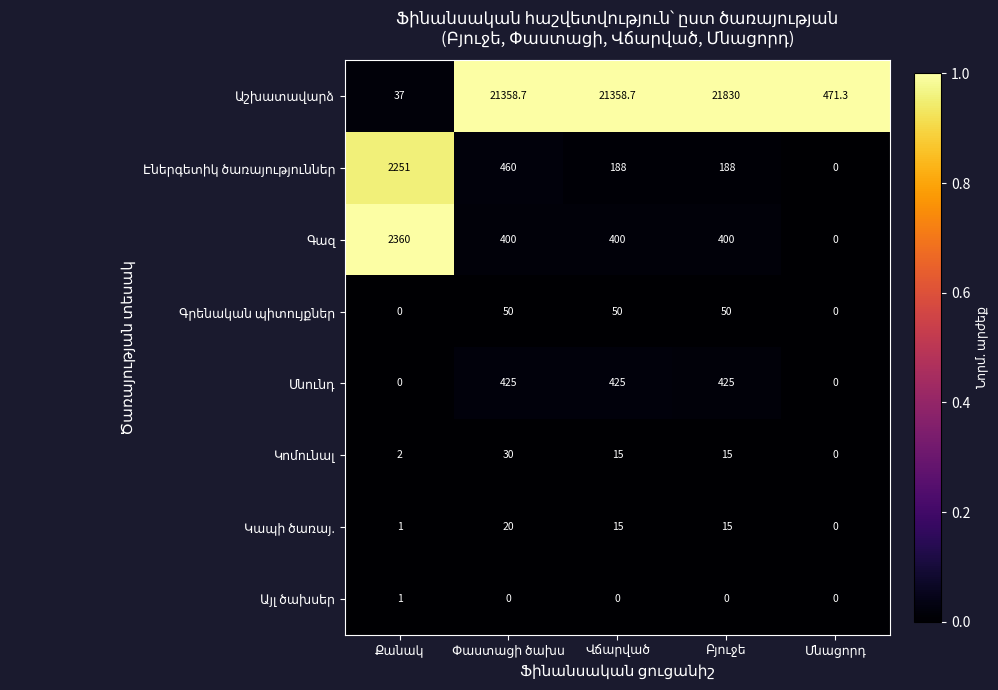

What is the maximum value shown in the chart?

21830.0